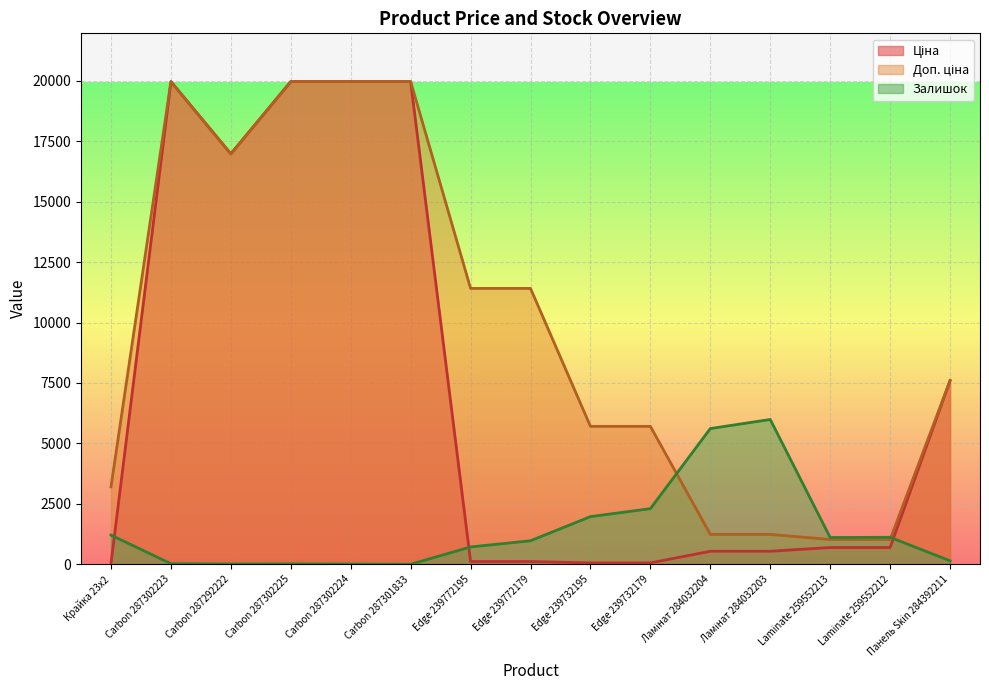

Reading left to right, what are all the values shown in this chart?

Ціна: 32.0	19964.2	16976.3	19964.2	19964.2	19964.2	114.1	114.1	57.0	57.0	539.0	539.0	693.7	693.7	7596.5
Доп. ціна: 3205.0	19964.2	16976.3	19964.2	19964.2	19964.2	11410.0	11410.0	5705.0	5705.0	1235.4	1235.4	1024.6	1024.6	7596.5
Залишок: 1207.2	23.5	13.4	16.8	10.1	0.0	717.6	972.5	1971.8	2300.5	5613.7	5989.3	1106.6	1116.7	144.2